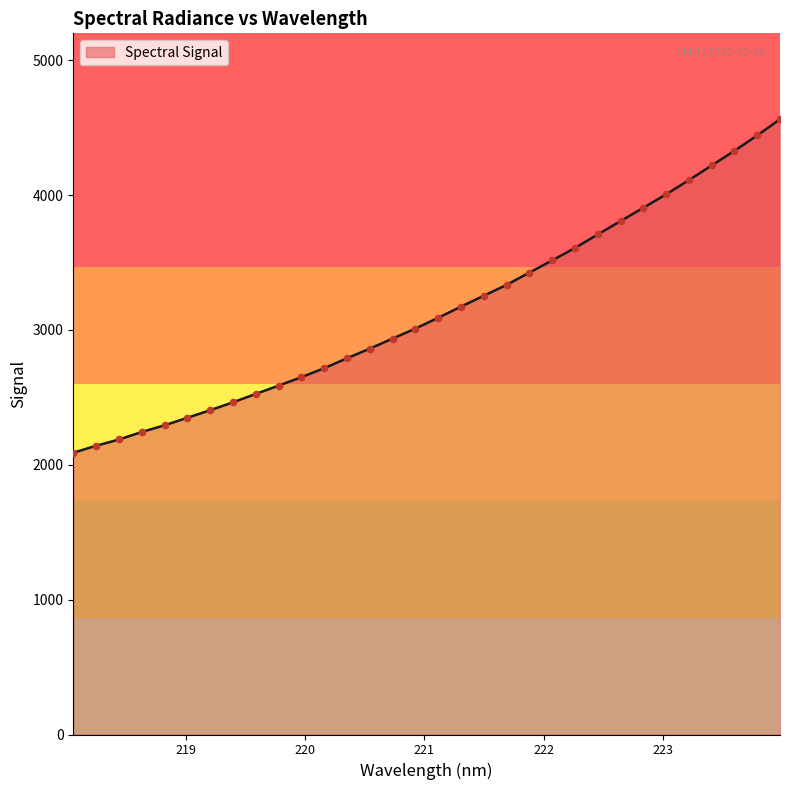

What is the minimum value shown in the chart?

2089.7